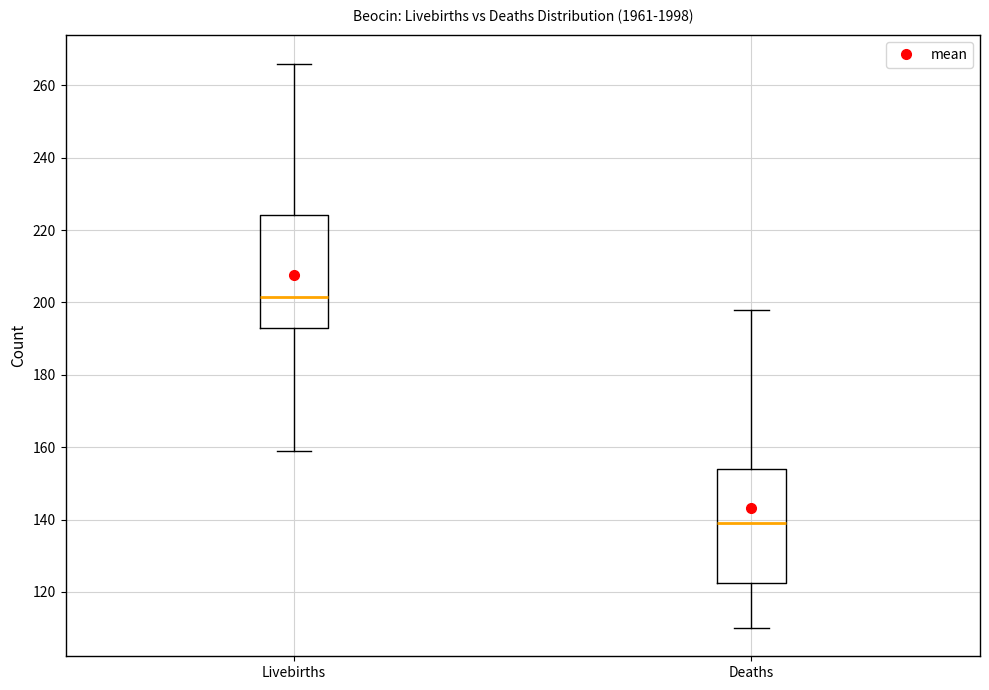

Where does the median line of the box for Deaths sit on the y-axis? The values are not printed on the chart, so give them approximately, as read against the axis.

140